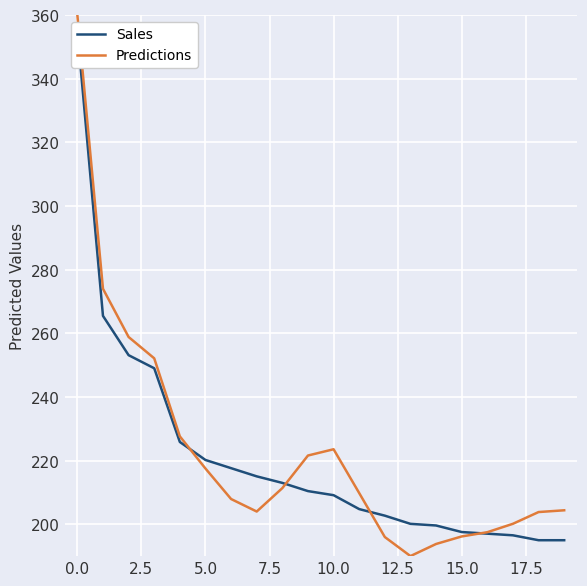

What is the maximum value for Predictions?

360.0